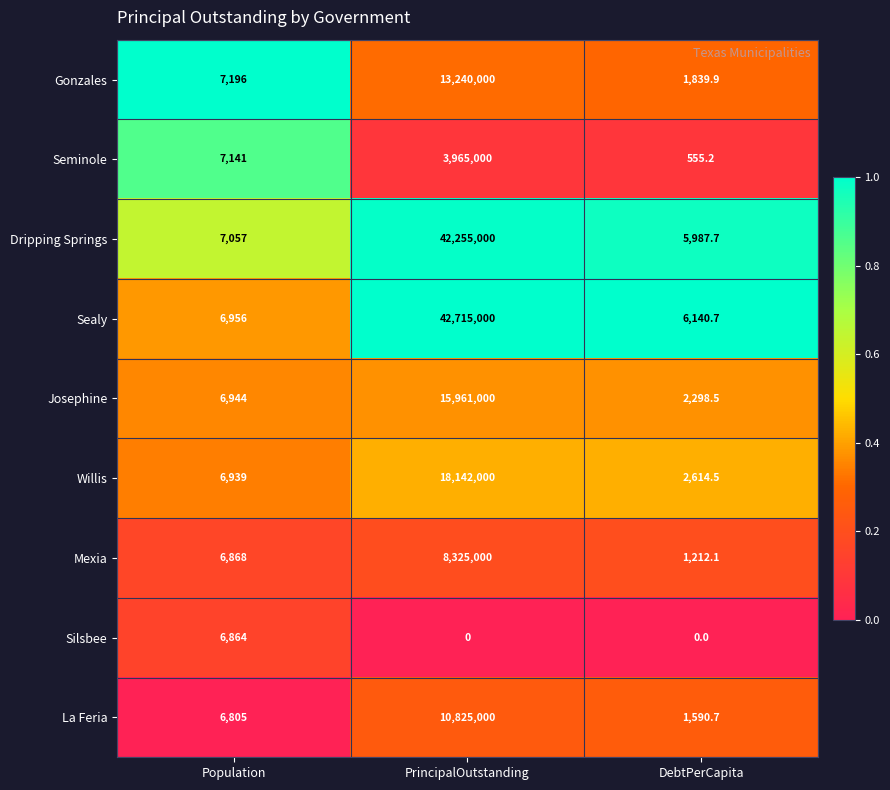

Count the number of data series in this chart.

9